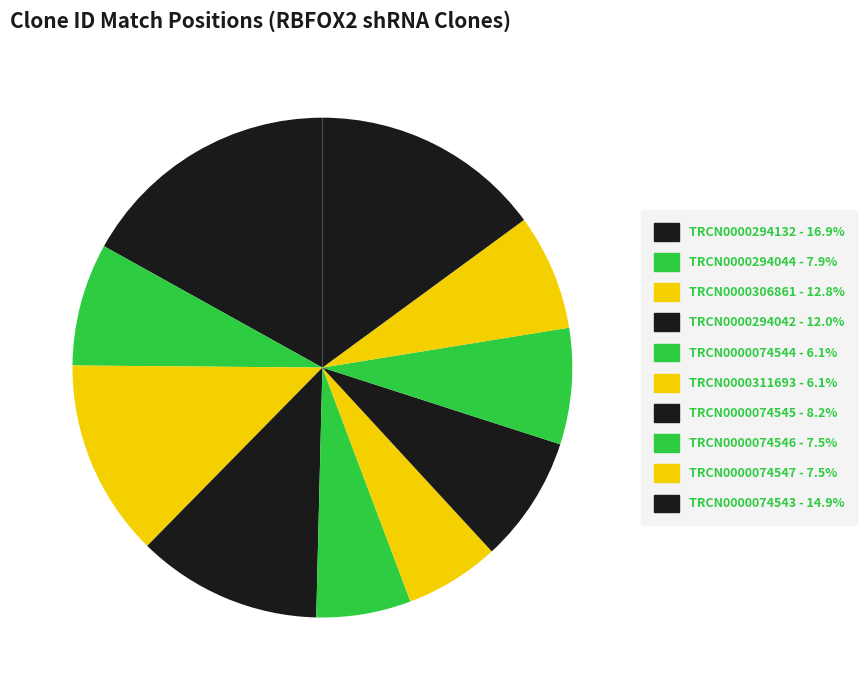

Rank the categories by value from highest to lowest.

TRCN0000294132, TRCN0000074543, TRCN0000306861, TRCN0000294042, TRCN0000074545, TRCN0000294044, TRCN0000074546, TRCN0000074547, TRCN0000074544, TRCN0000311693